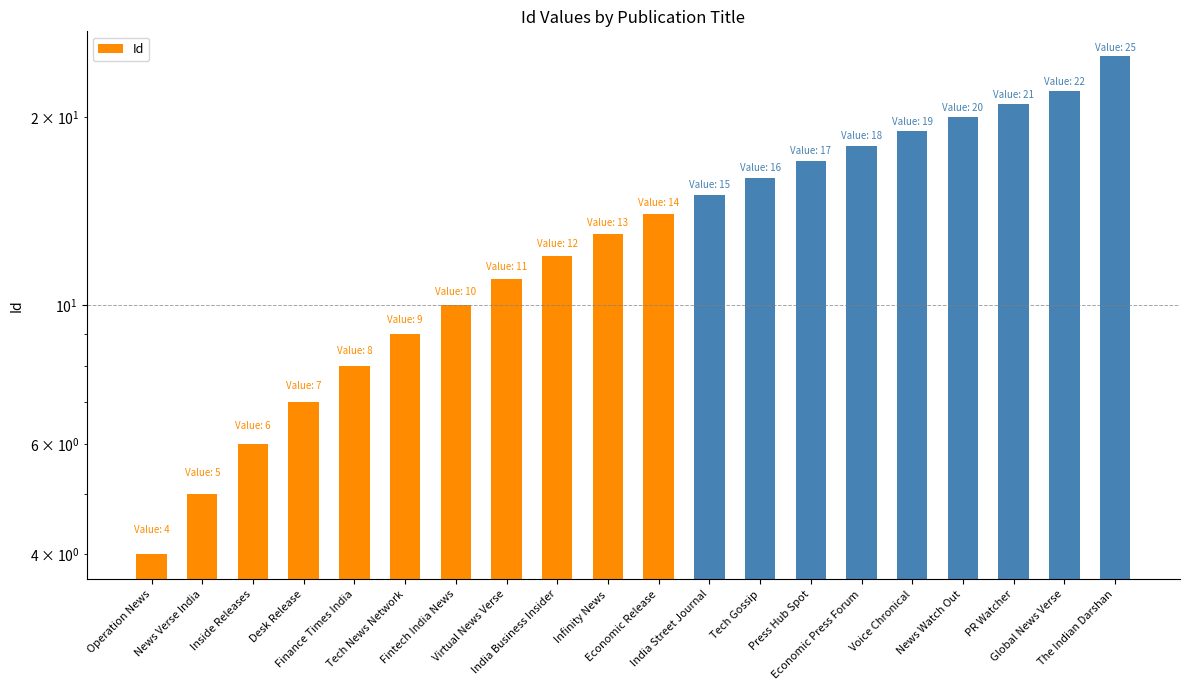

What position from the left is PR Watcher?

18